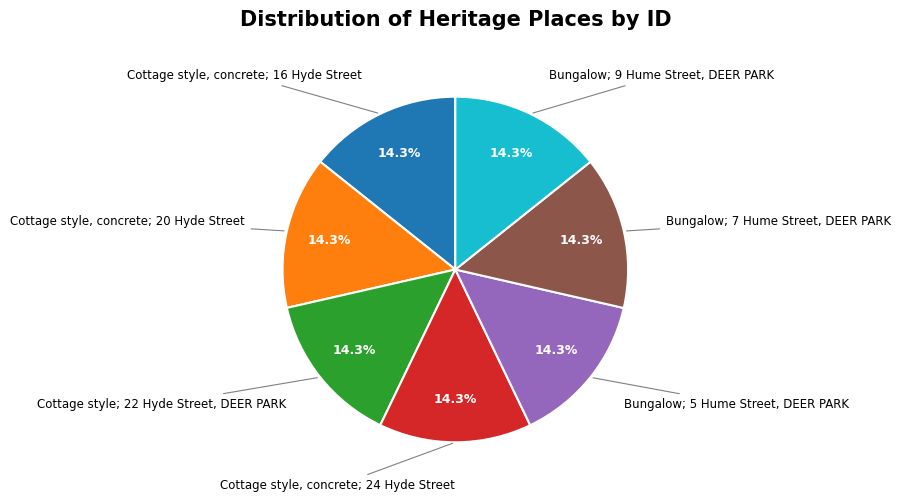

How many segments does this pie chart have?

7